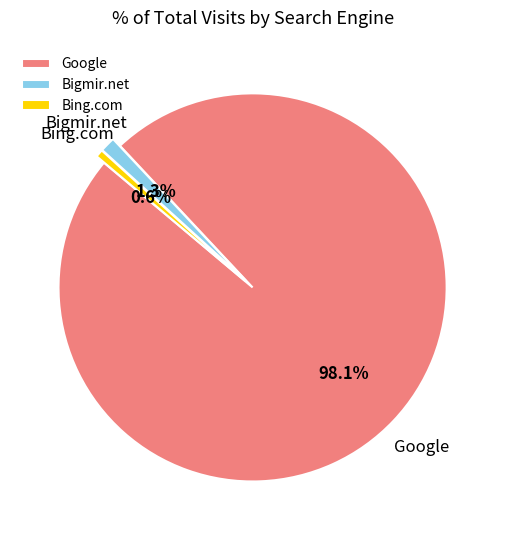

Which has a higher value, Bigmir.net or Google?

Google